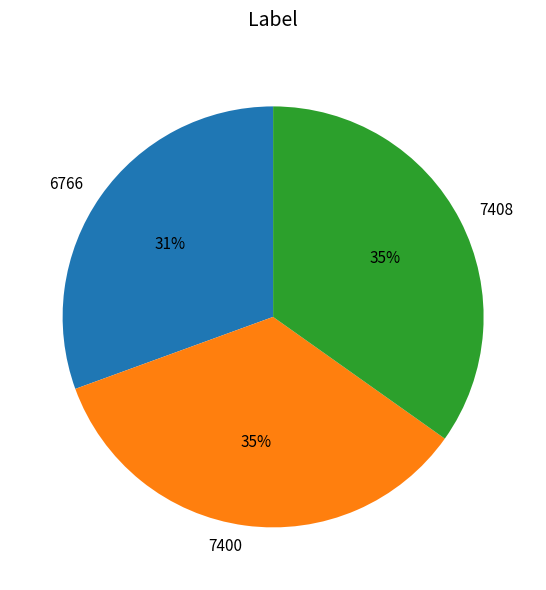

Is there a majority slice in this chart?

No